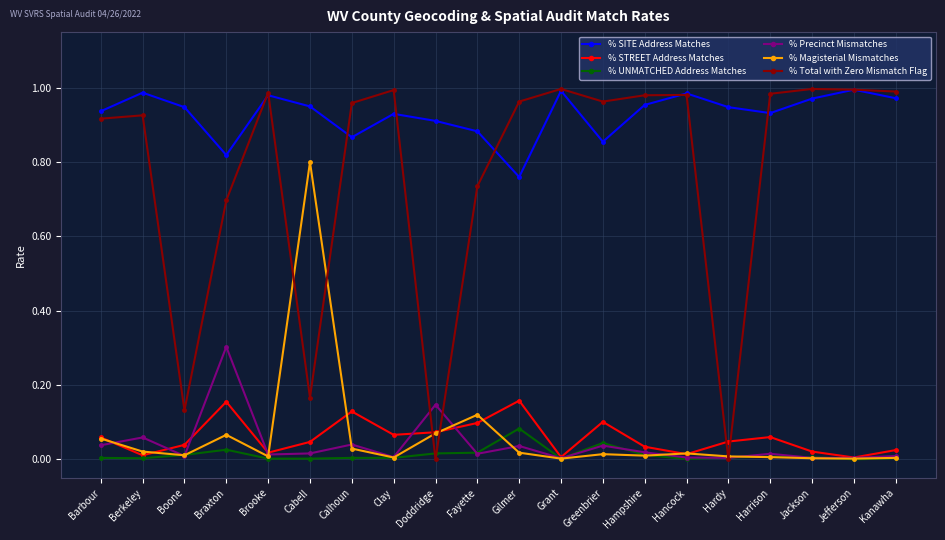

Which series has the widest spread of values?

% Total with Zero Mismatch Flag